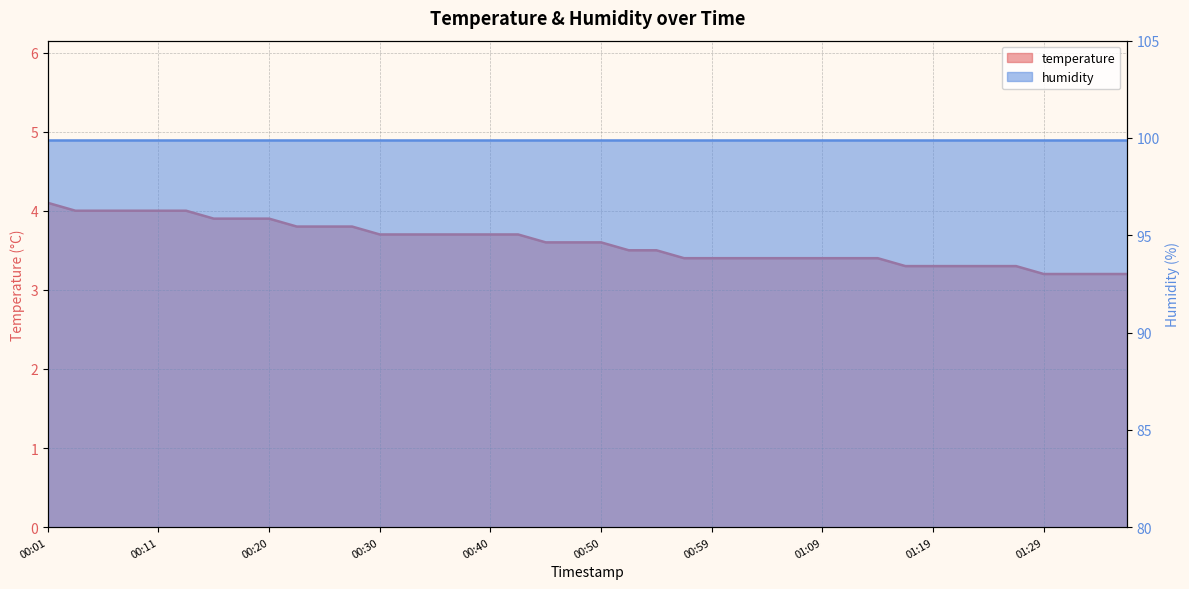

What is the approximate value at 00:37?

3.7